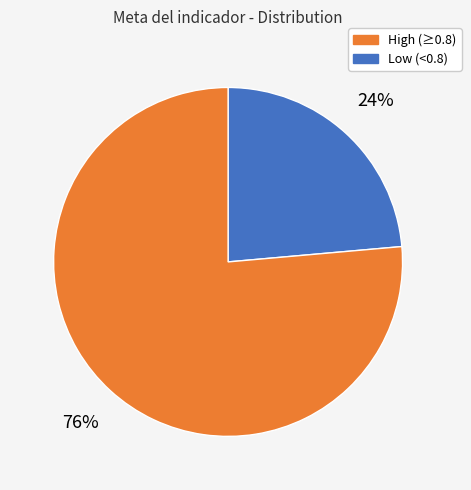

Does any single category account for the majority?

Yes